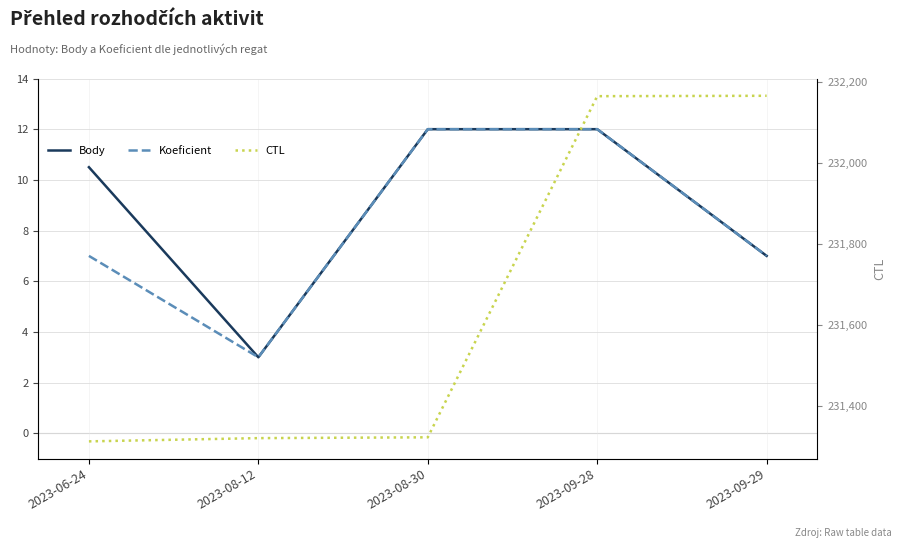

Is the value of Body at 2023-09-28 greater than the value of Koeficient at 2023-08-12?

Yes